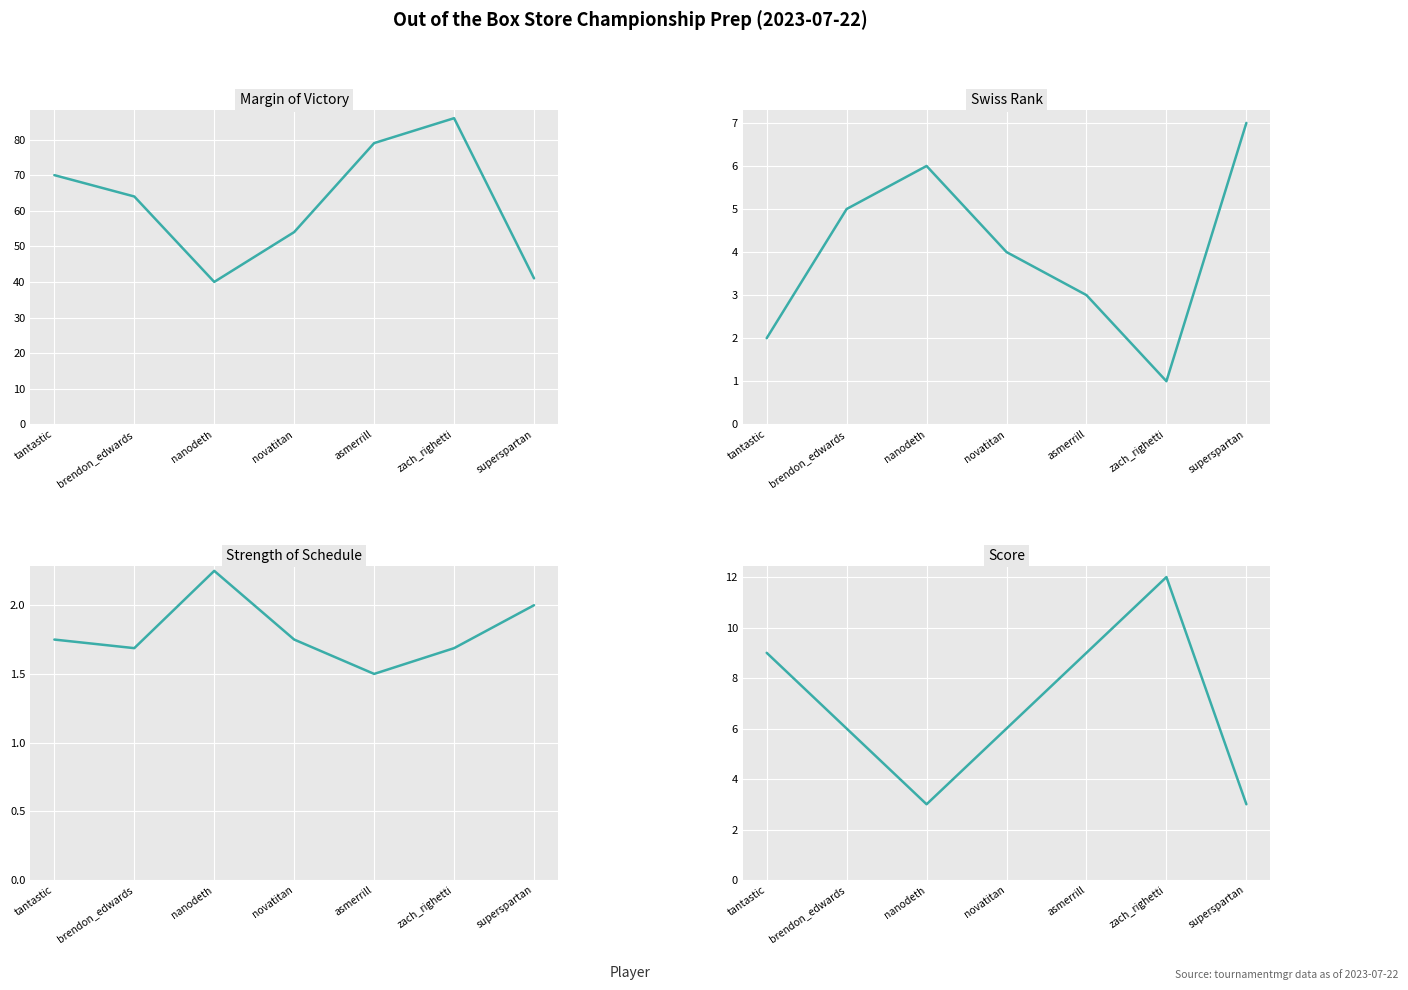

What is the label of the 3rd point from the right?

asmerrill